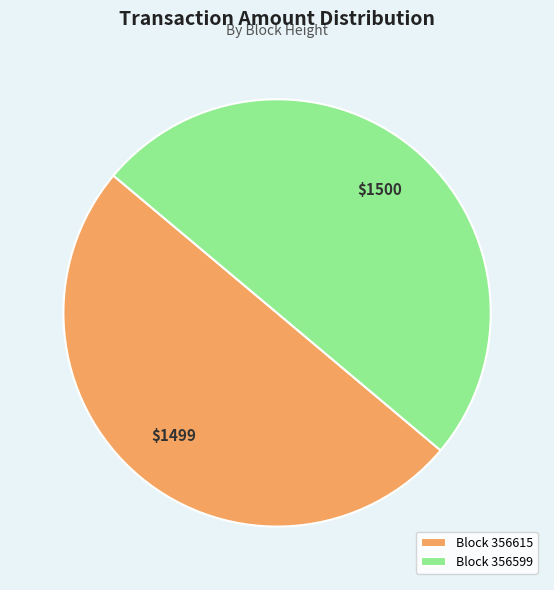

Do Block 356615 and Block 356599 together represent more than half of the pie?

Yes